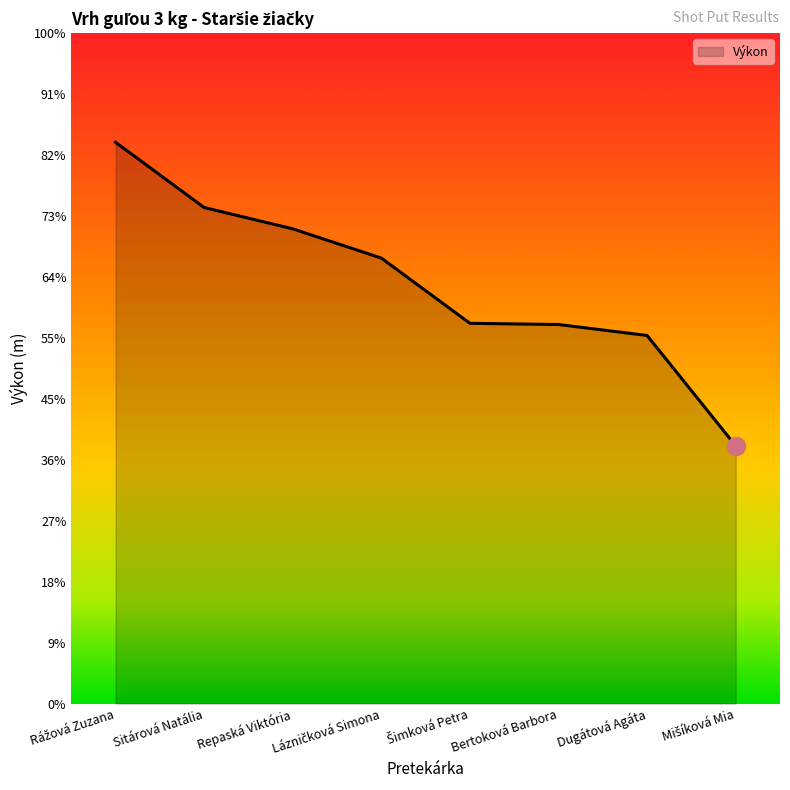

Does the chart display data point markers on the line(s)?

No